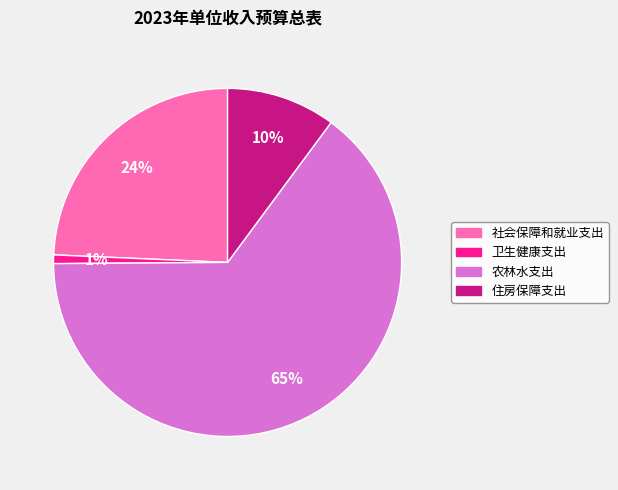

What percentage is the 卫生健康支出 slice, to the nearest percent?

1%